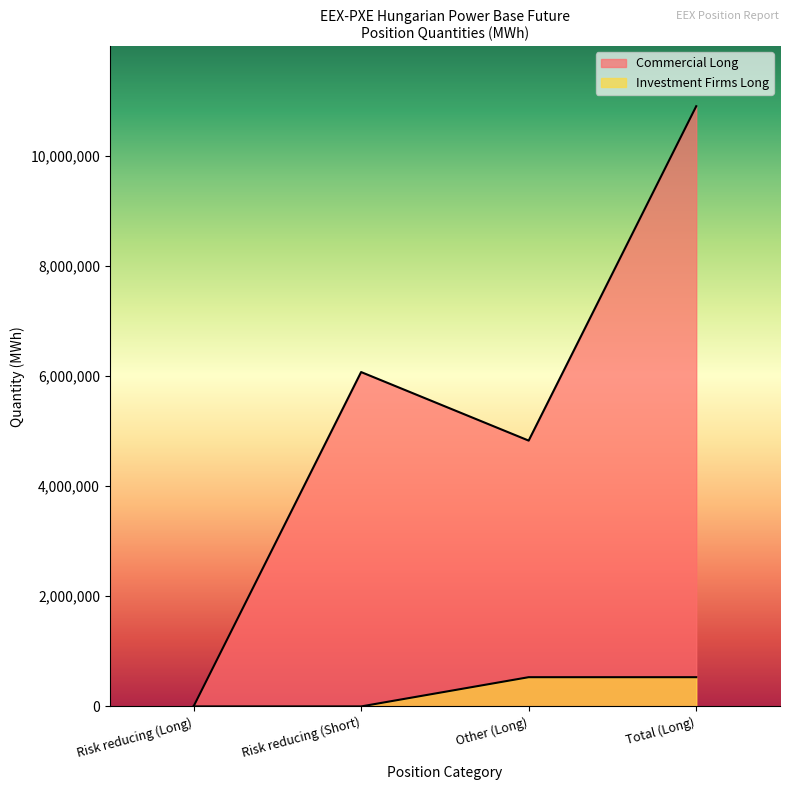

Reading left to right, what are all the values shown in this chart?

Commercial Long: Risk reducing (Long)=0	Risk reducing (Short)=6072084	Other (Long)=4827373	Total (Long)=10899457
Investment Firms Long: Risk reducing (Long)=0	Risk reducing (Short)=0	Other (Long)=531006	Total (Long)=531006